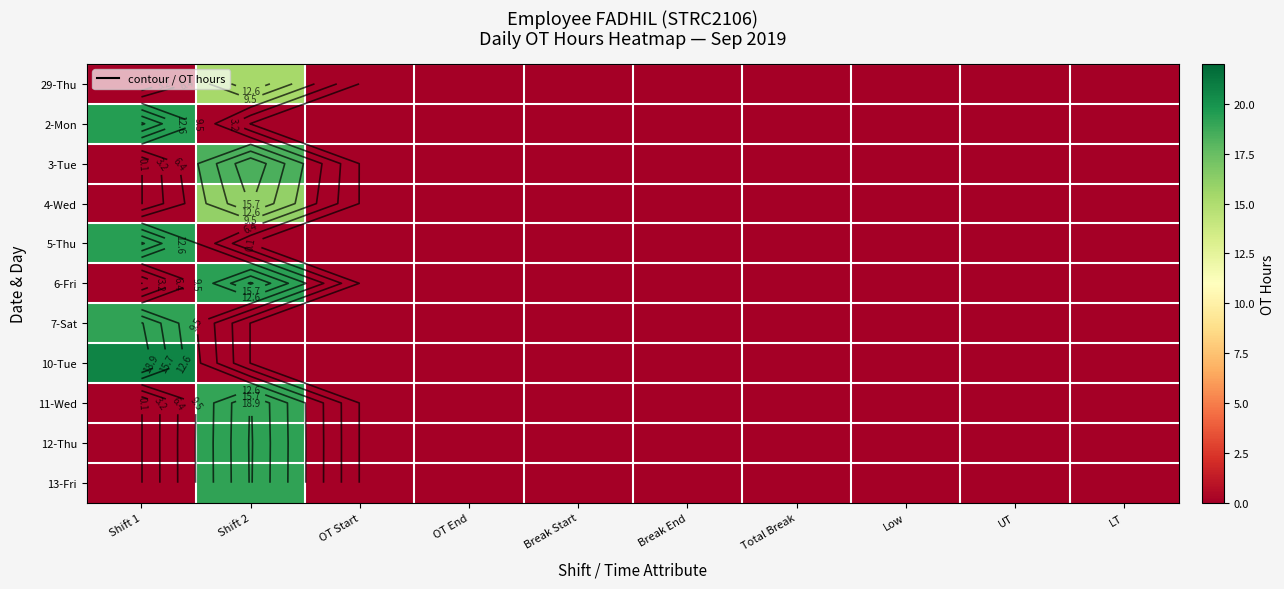

Which category has the lowest value across all series?

Shift 1